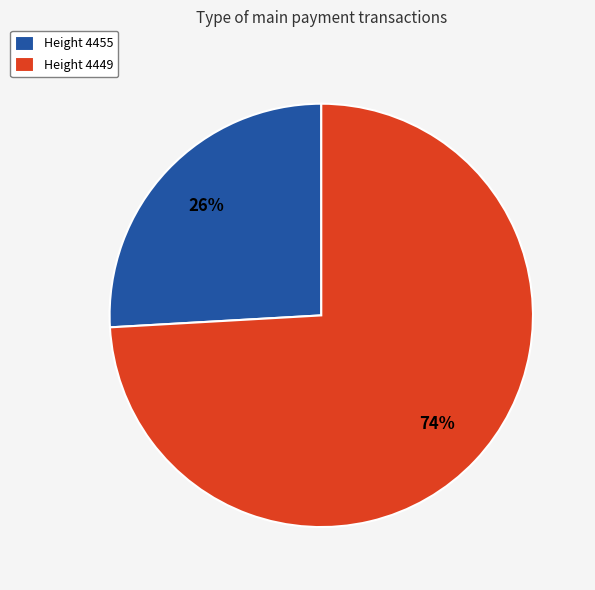

Combined, do Height 4449 and Height 4455 account for over 50%?

Yes